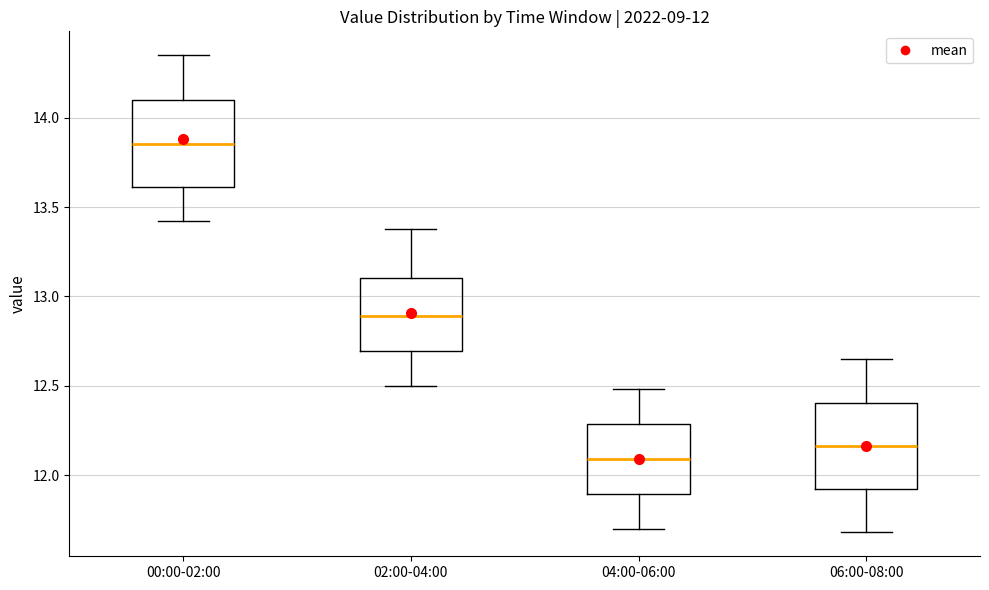

Which box's median line is the lowest?

04:00-06:00